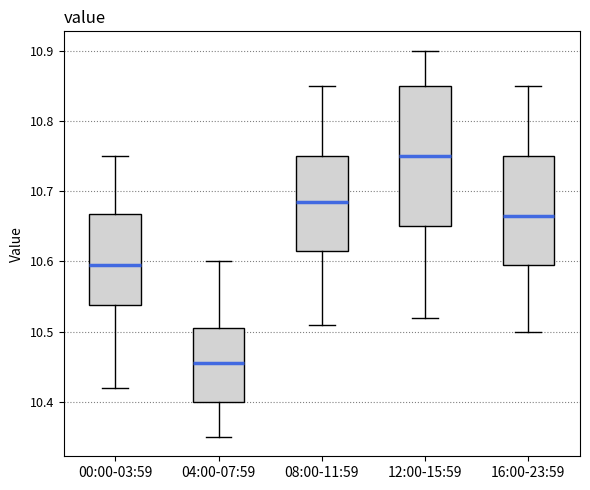

Reading left to right, transcribe this box plot: for each box, give where its median line is, the range the box spans, and where its two whiskers end, as read against the y-axis. The values are not printed on the chart, so give them approximately, as read against the axis.

00:00-03:59: median 10.60, box 10.54 to 10.67, whiskers 10.42 to 10.75
04:00-07:59: median 10.46, box 10.40 to 10.51, whiskers 10.35 to 10.60
08:00-11:59: median 10.69, box 10.62 to 10.75, whiskers 10.51 to 10.85
12:00-15:59: median 10.75, box 10.65 to 10.85, whiskers 10.52 to 10.90
16:00-23:59: median 10.67, box 10.60 to 10.75, whiskers 10.50 to 10.85